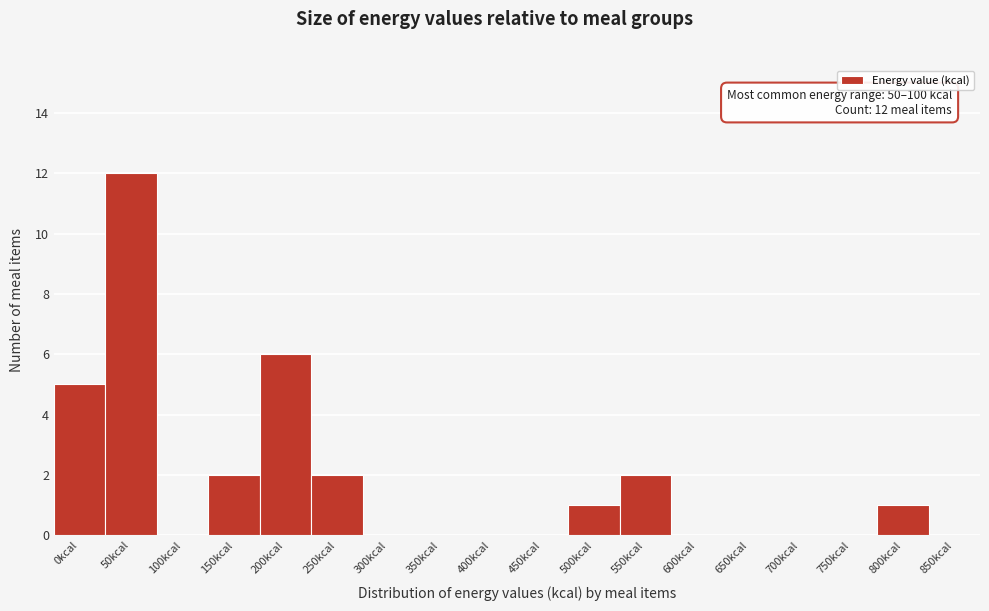

Reading left to right, transcribe all the data shown in this chart.

0kcal=5	50kcal=12	100kcal=0	150kcal=2	200kcal=6	250kcal=2	300kcal=0	350kcal=0	400kcal=0	450kcal=0	500kcal=1	550kcal=2	600kcal=0	650kcal=0	700kcal=0	750kcal=0	800kcal=1	850kcal=0